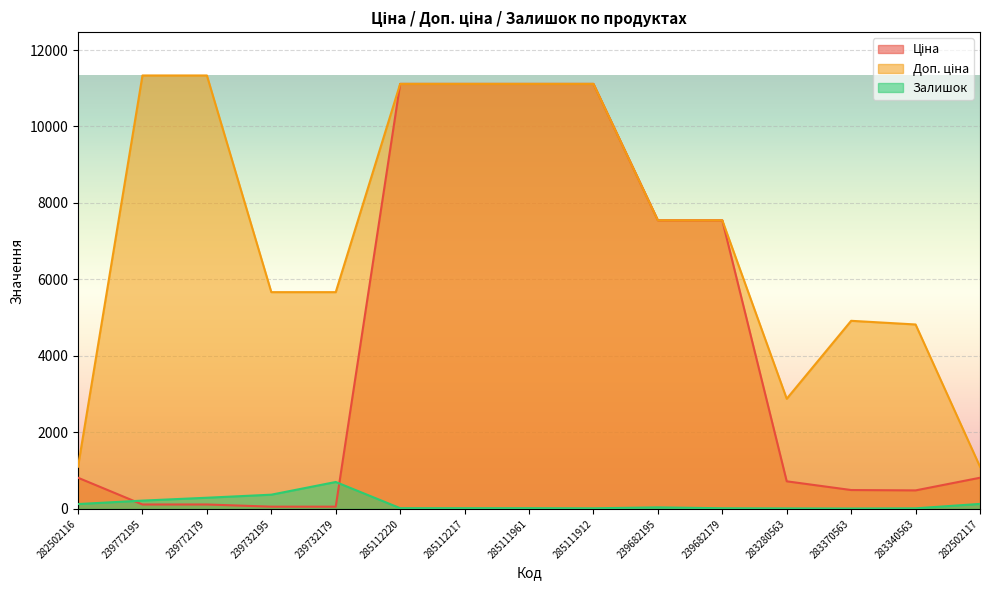

What is the label of the 5th point from the left?

239732179